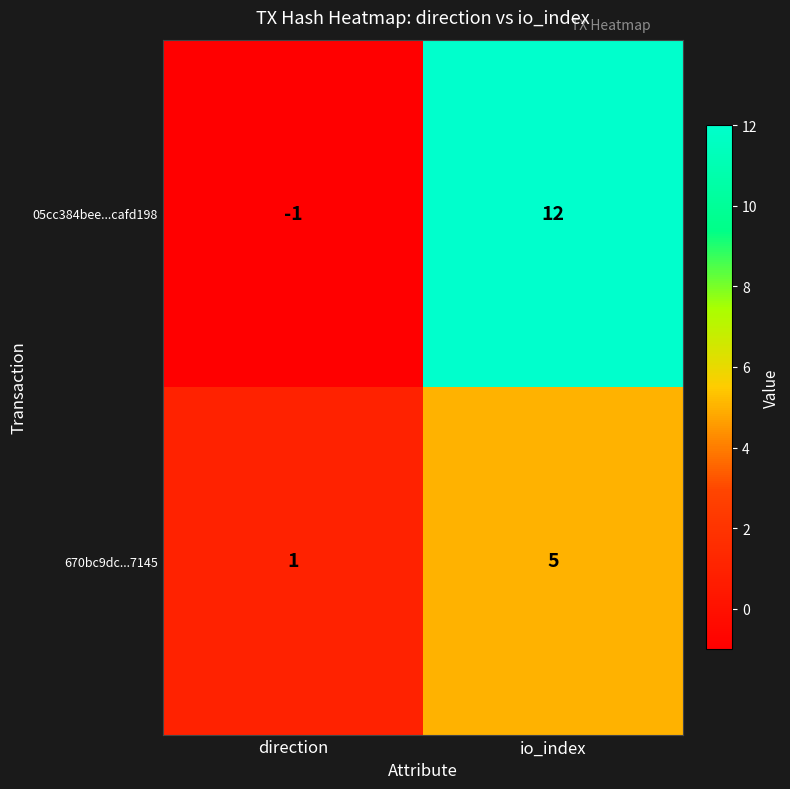

Reading right to left, extract all data points from this chart.

05cc384bee...cafd198: 12	-1
670bc9dc...7145: 5	1